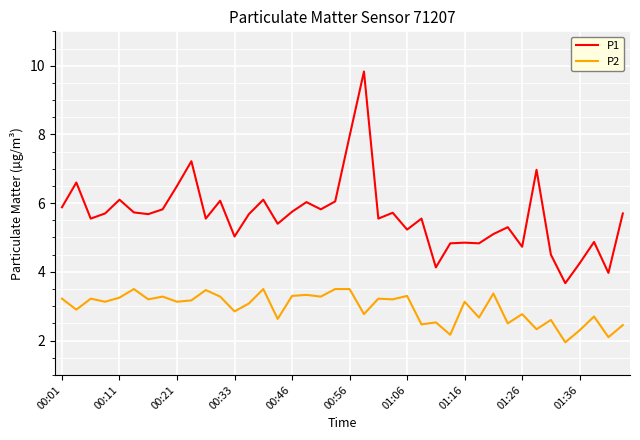

What are all the series names shown in the legend?

P1, P2